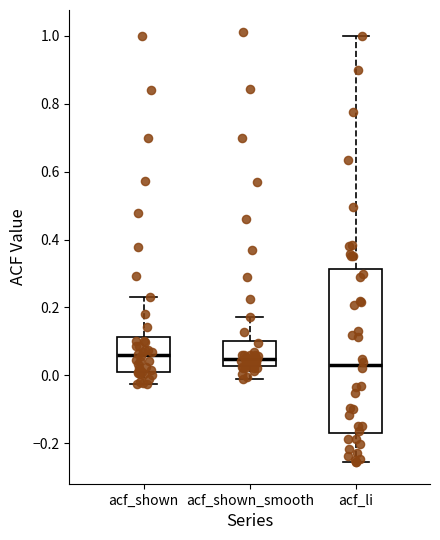

Reading left to right, transcribe this box plot: for each box, give where its median line is, the range the box spans, and where its two whiskers end, as read against the y-axis. The values are not printed on the chart, so give them approximately, as read against the axis.

acf_shown: median 0.06, box 0.02 to 0.12, whiskers -0.02 to 0.24
acf_shown_smooth: median 0.04, box 0.02 to 0.10, whiskers -0.02 to 0.18
acf_li: median 0.04, box -0.18 to 0.32, whiskers -0.26 to 1.00